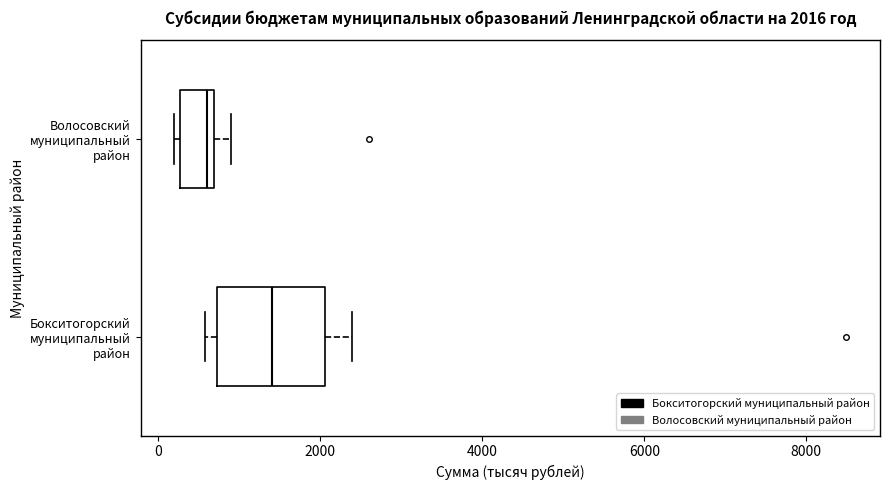

Which box is the widest, from its left edge to its right edge?

Бокситогорский муниципальный район